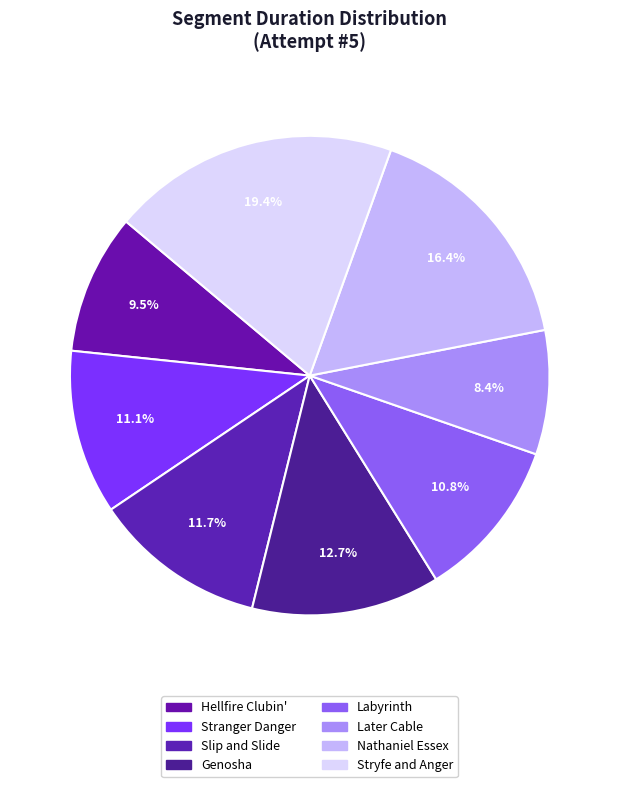

To the nearest percent, what portion does Later Cable represent?

8%